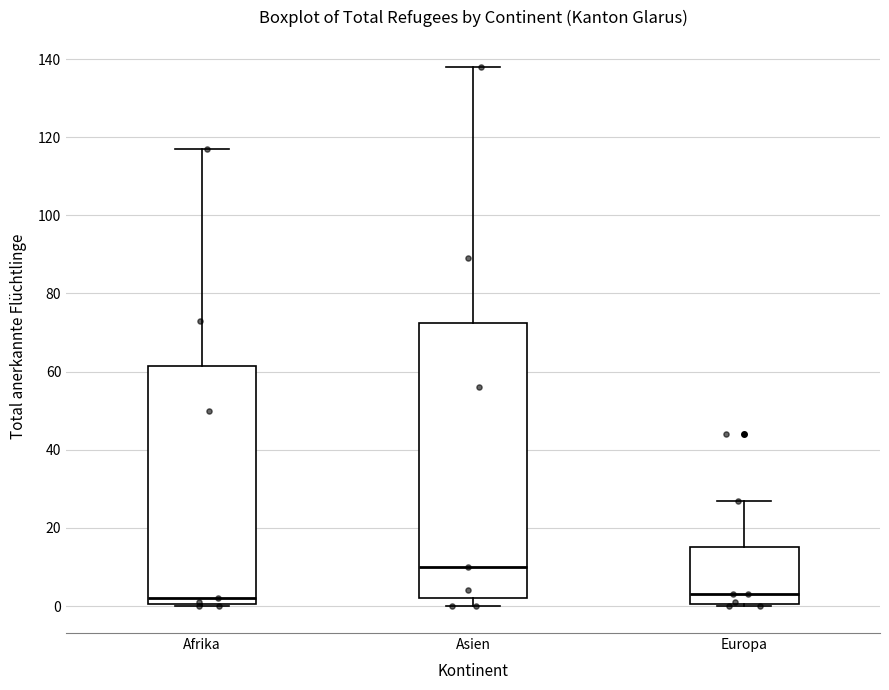

Where does the median line of the box for Europa sit on the y-axis? The values are not printed on the chart, so give them approximately, as read against the axis.

4